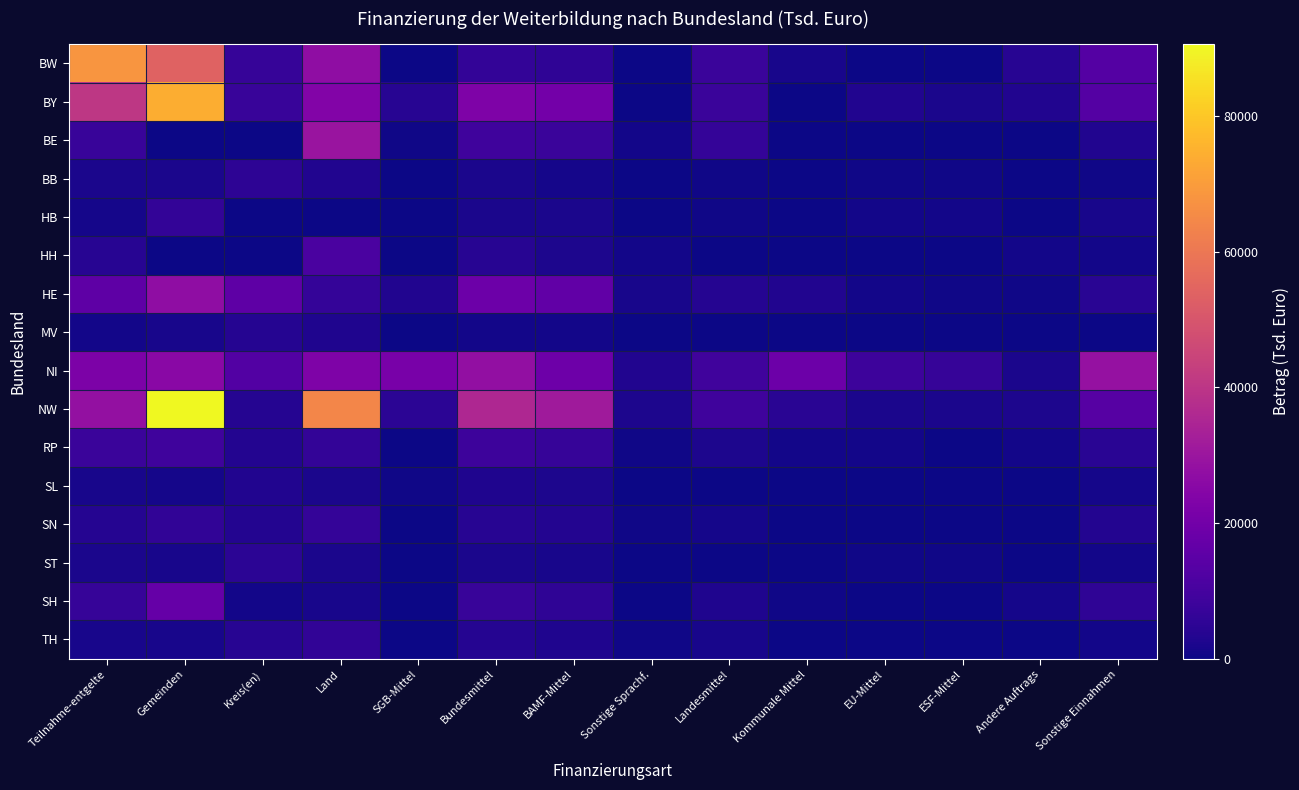

Which series has the largest total across all categories?

NW